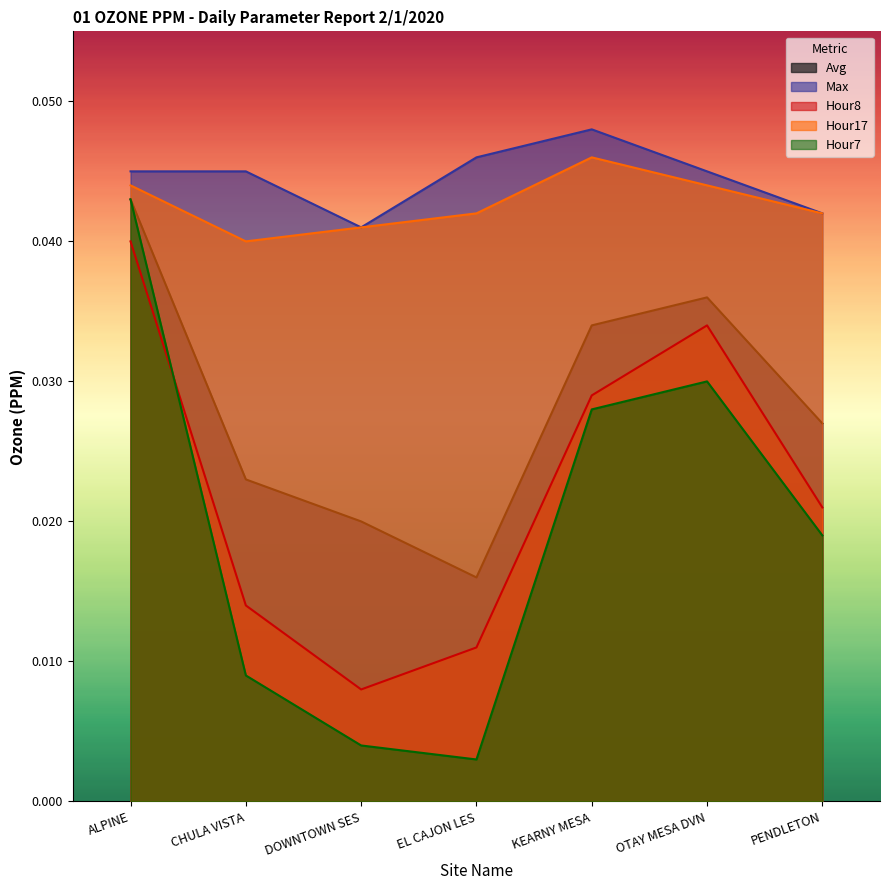

At which category does Hour8 reach its first local valley?

DOWNTOWN SES